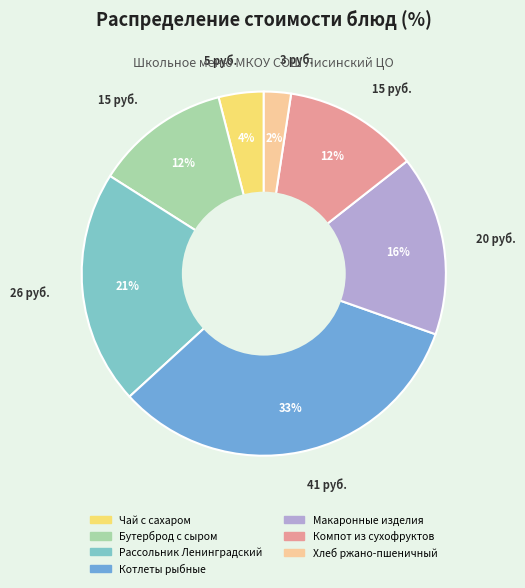

Which category has the smallest portion of the pie?

Хлеб ржано-пшеничный